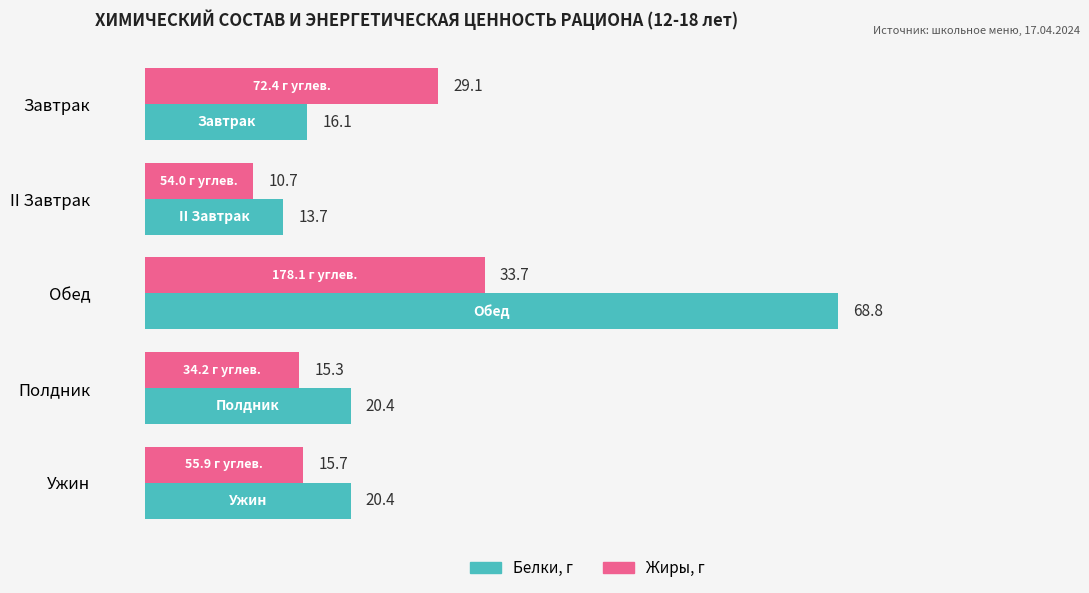

What is the minimum value shown in the chart?

10.7